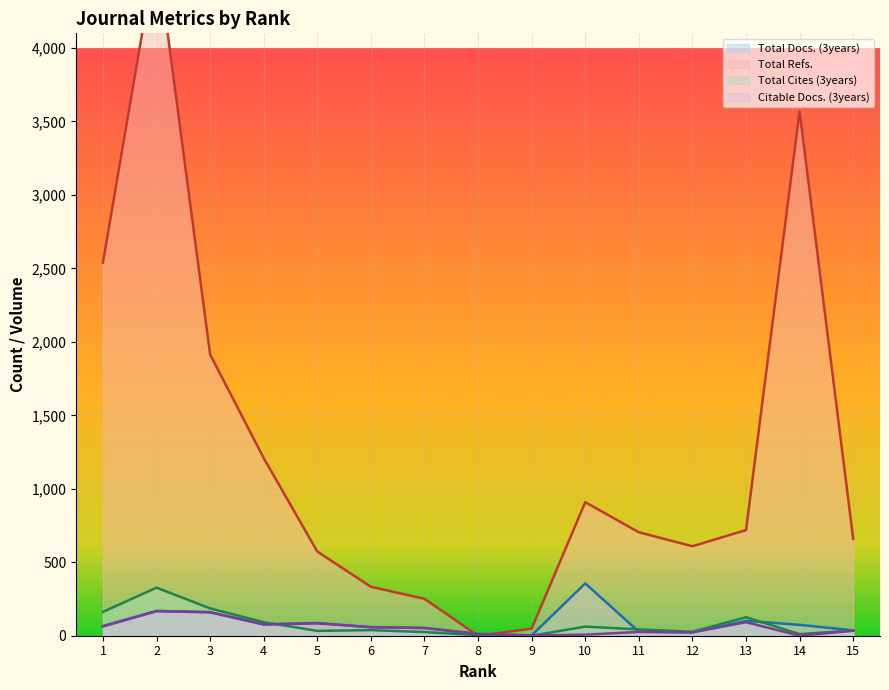

How many values in Total Refs. are above zero?

14